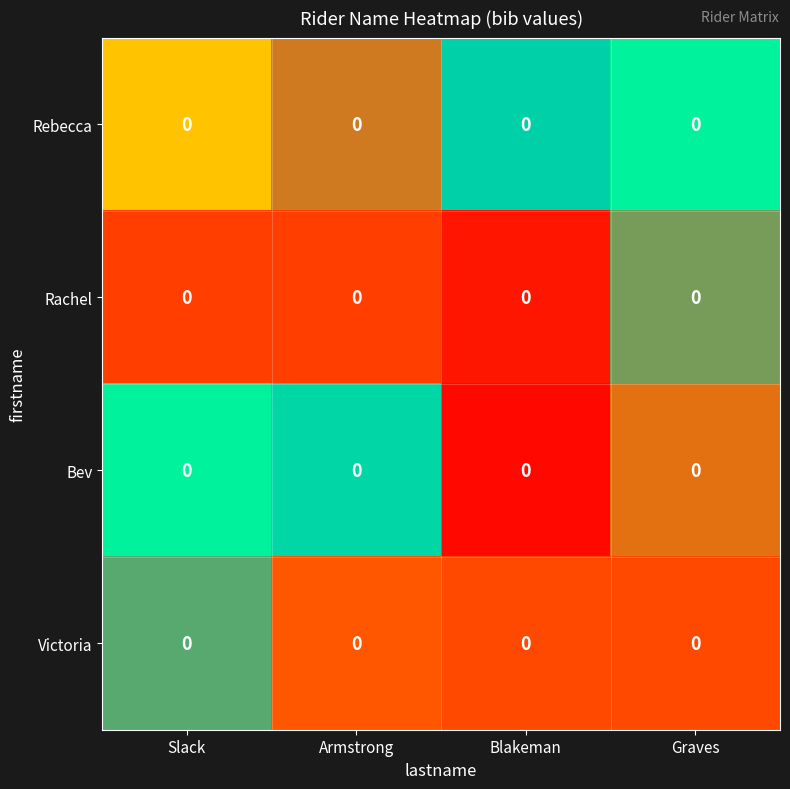

Rank the series at Blakeman from lowest to highest value.

Bev, Rachel, Victoria, Rebecca